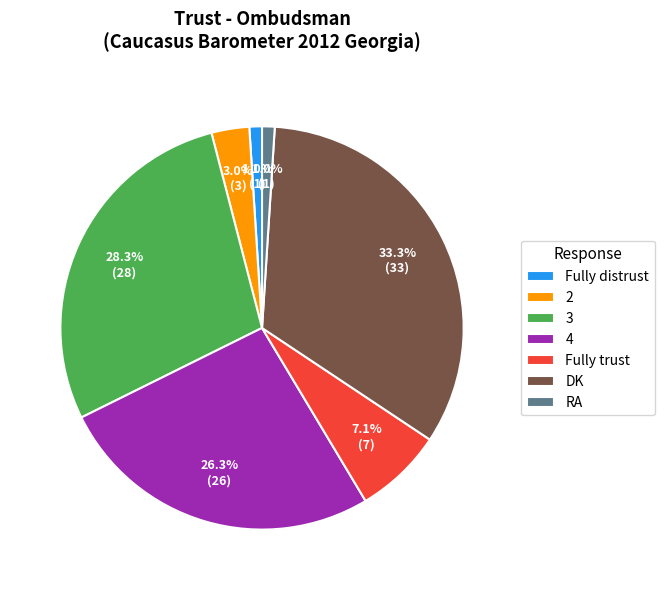

Which category has the biggest portion of the pie?

DK